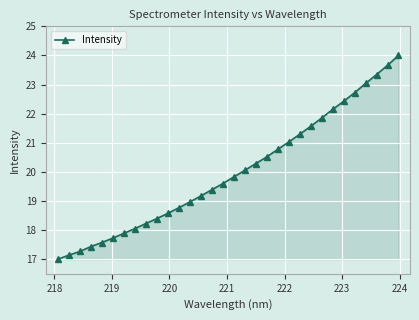

What is the value of the 5th point from the left?

17.6